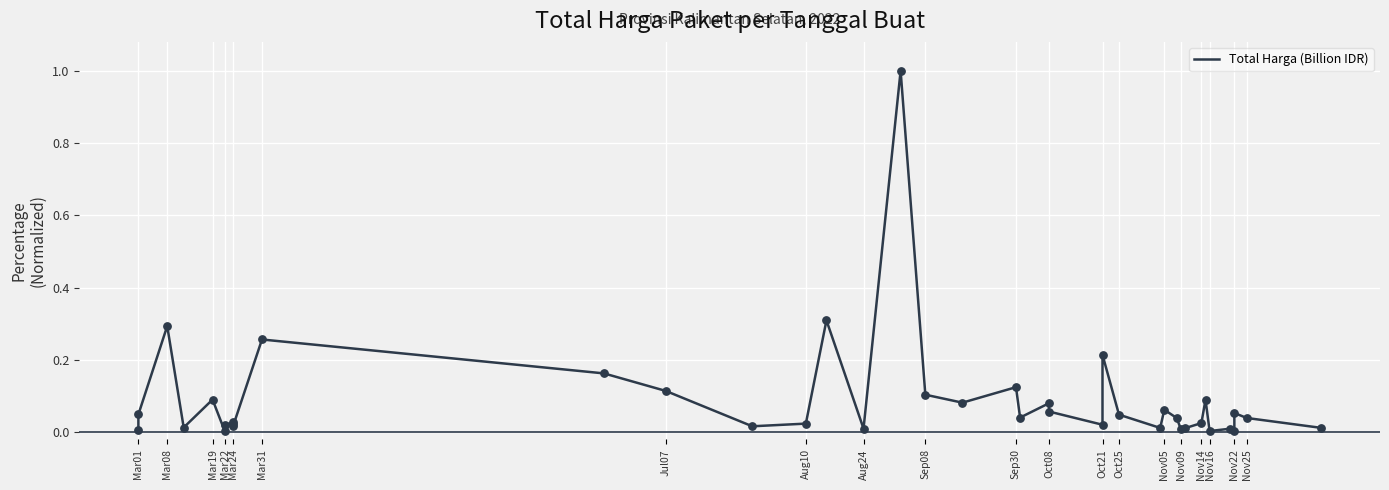

Which has a higher value, Mar31 or Mar24?

Mar31